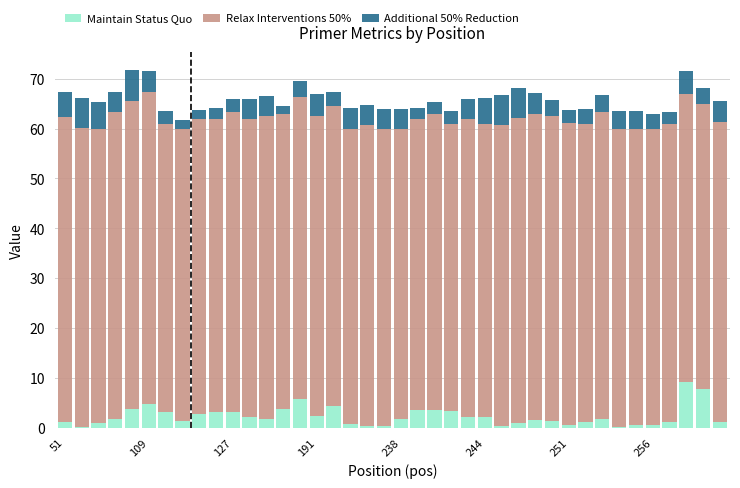

What is the maximum value for Maintain Status Quo?

9.2